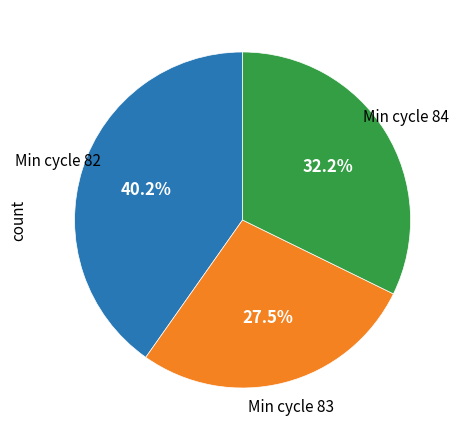

Does any single category account for the majority?

No